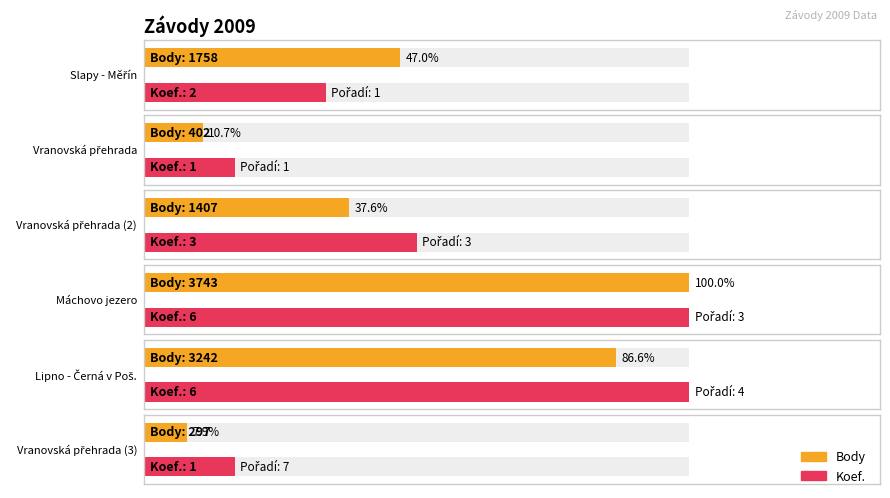

At which category is the sum across all series the highest?

Máchovo jezero